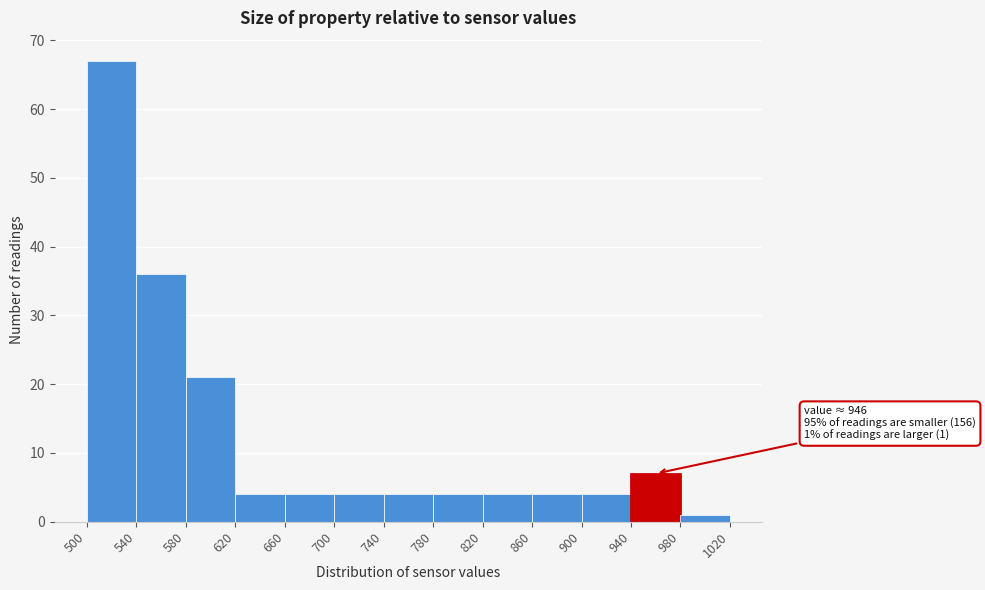

Over which range of the x-axis is the bar tallest?

500 to 540